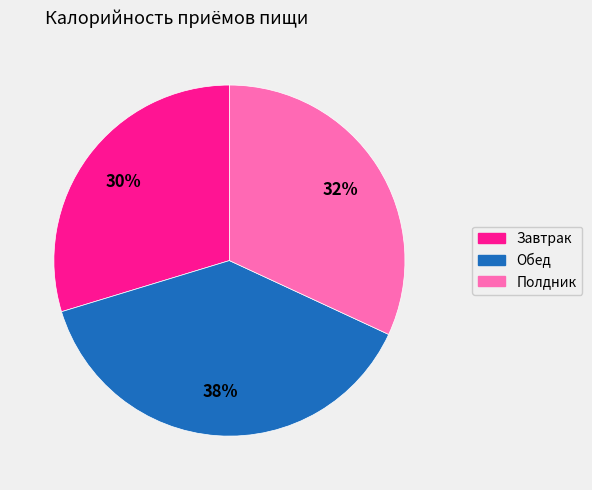

Rank the categories by value from highest to lowest.

Обед, Полдник, Завтрак